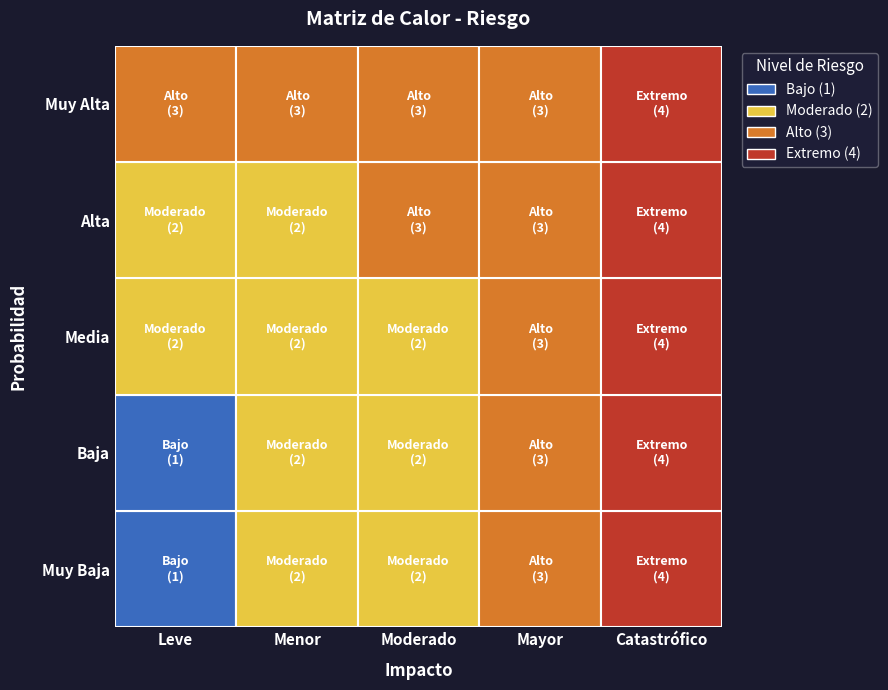

What is the average value of the Alta series?

3